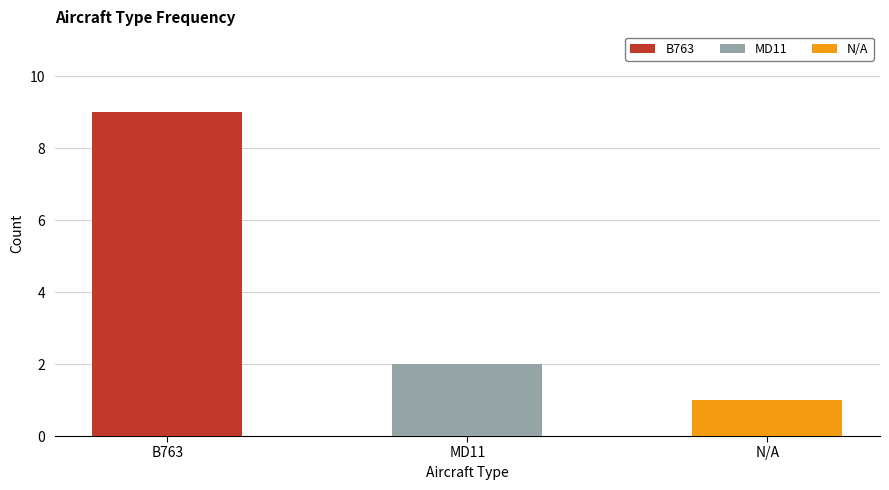

How many values are below 2?

1